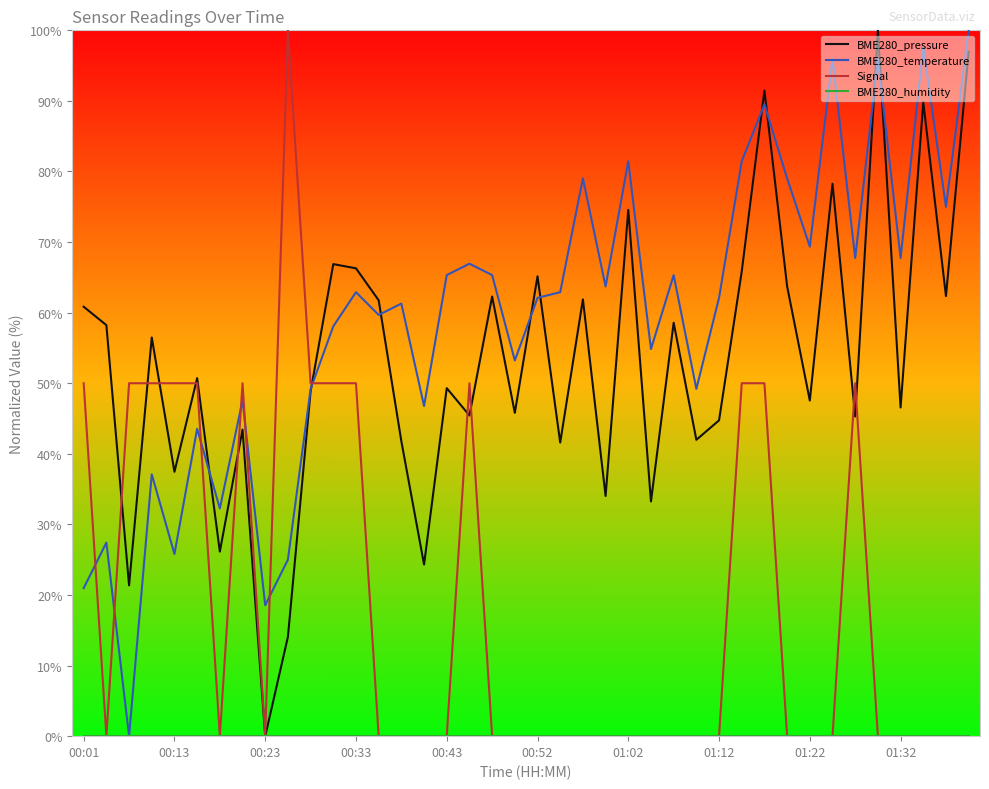

Which series has the largest total across all categories?

BME280_temperature